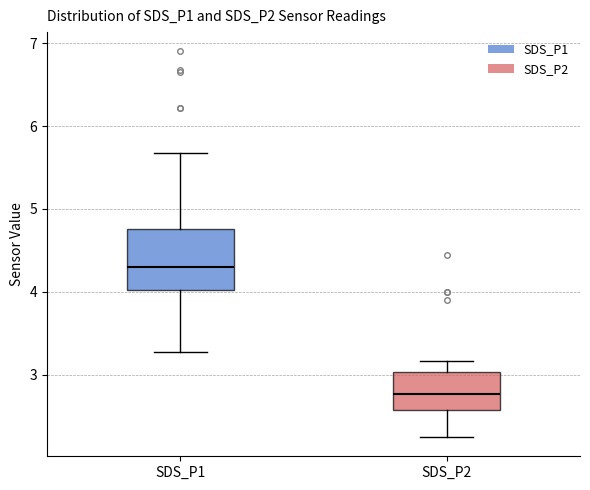

Where does the upper whisker of the box for SDS_P2 end on the y-axis? The values are not printed on the chart, so give them approximately, as read against the axis.

3.2